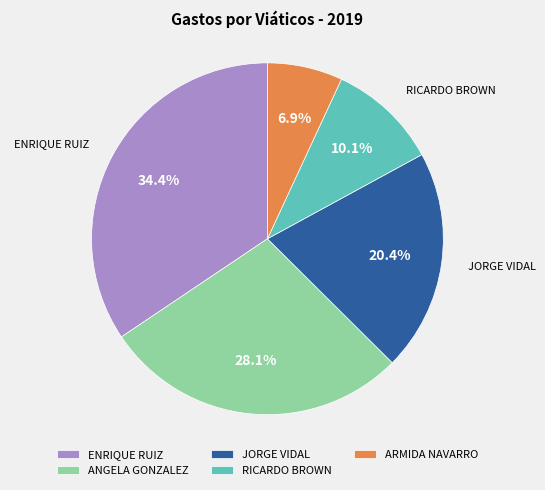

Which slice is the largest?

ENRIQUE RUIZ